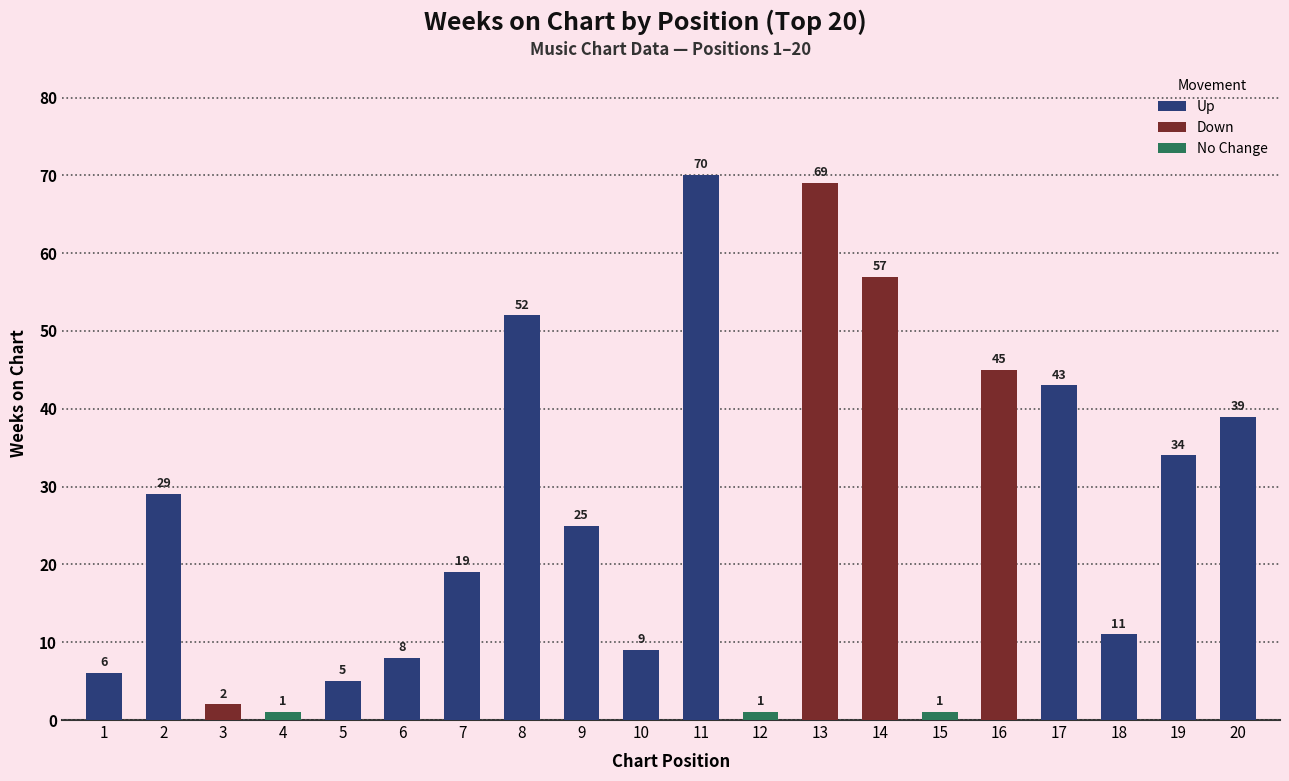

Which has a higher value, 15 or 11?

11